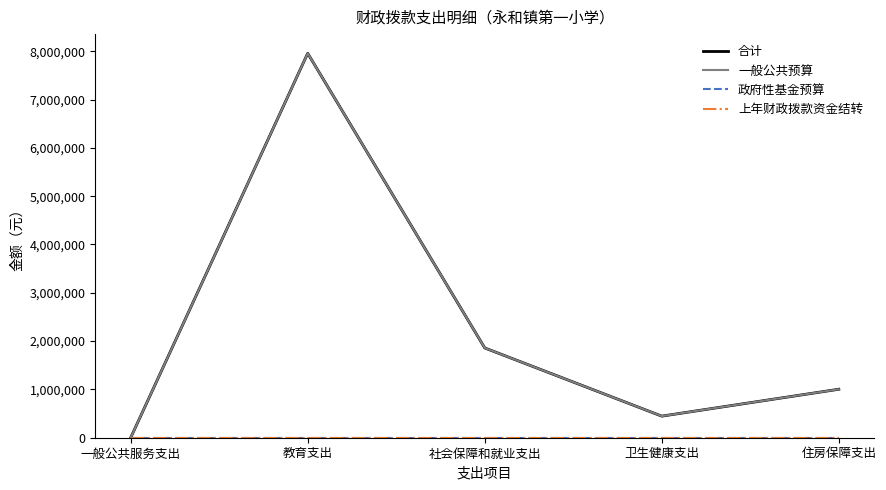

Where is 政府性基金预算 nearest to the value 0?

一般公共服务支出